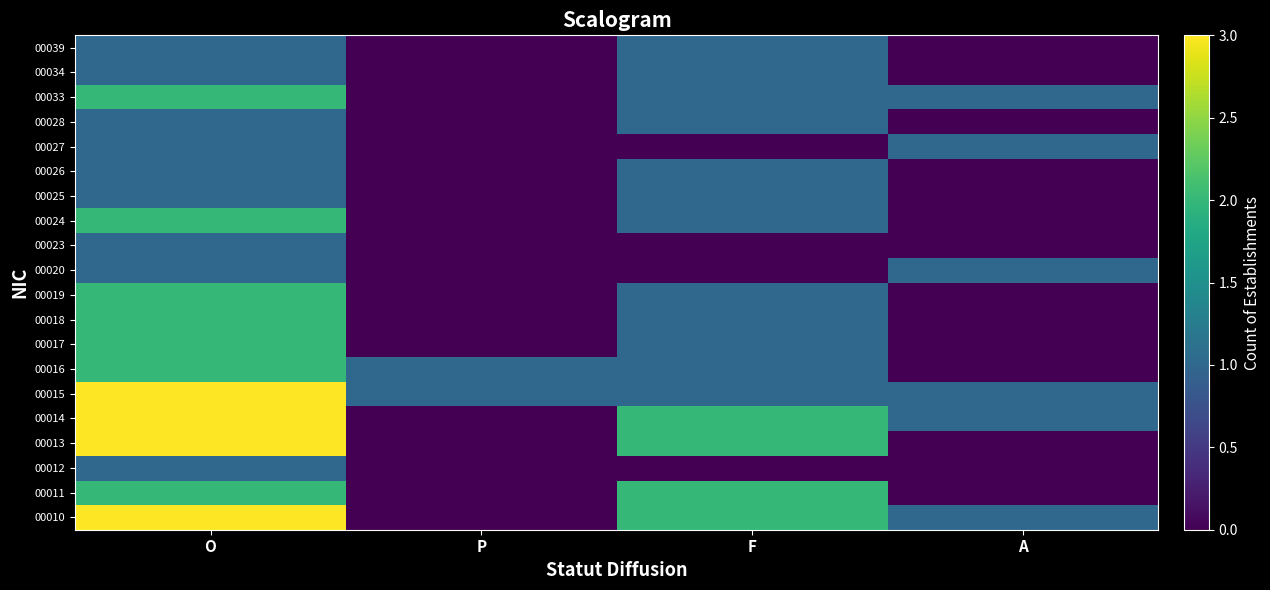

At which category is the sum across all series the highest?

O